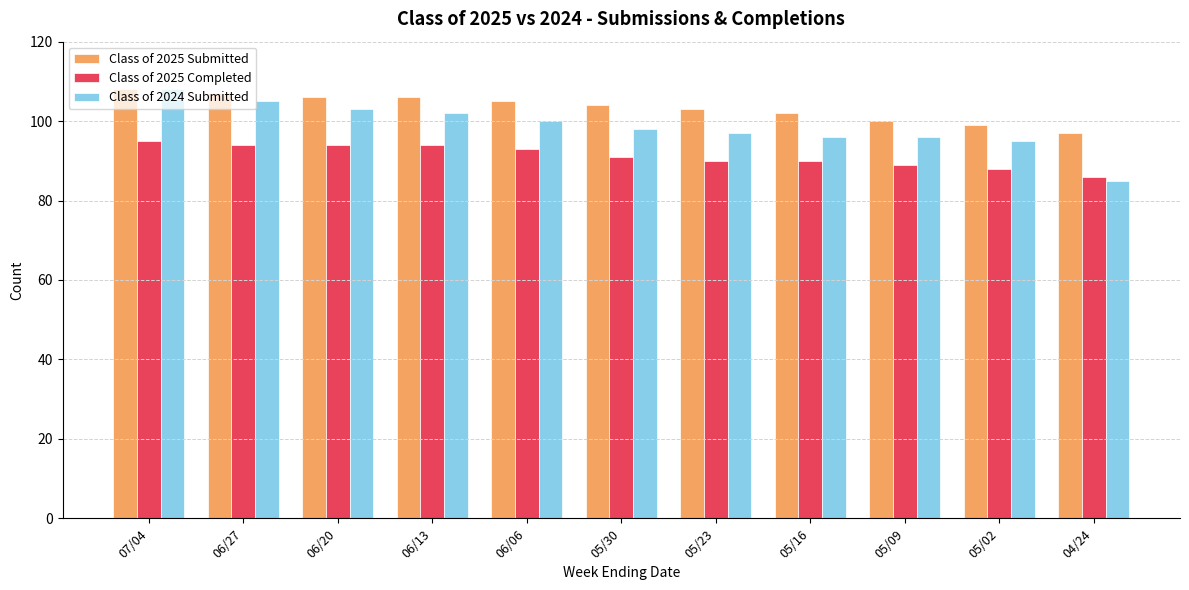

What is the spread (max minus min) of values at 06/27?

13